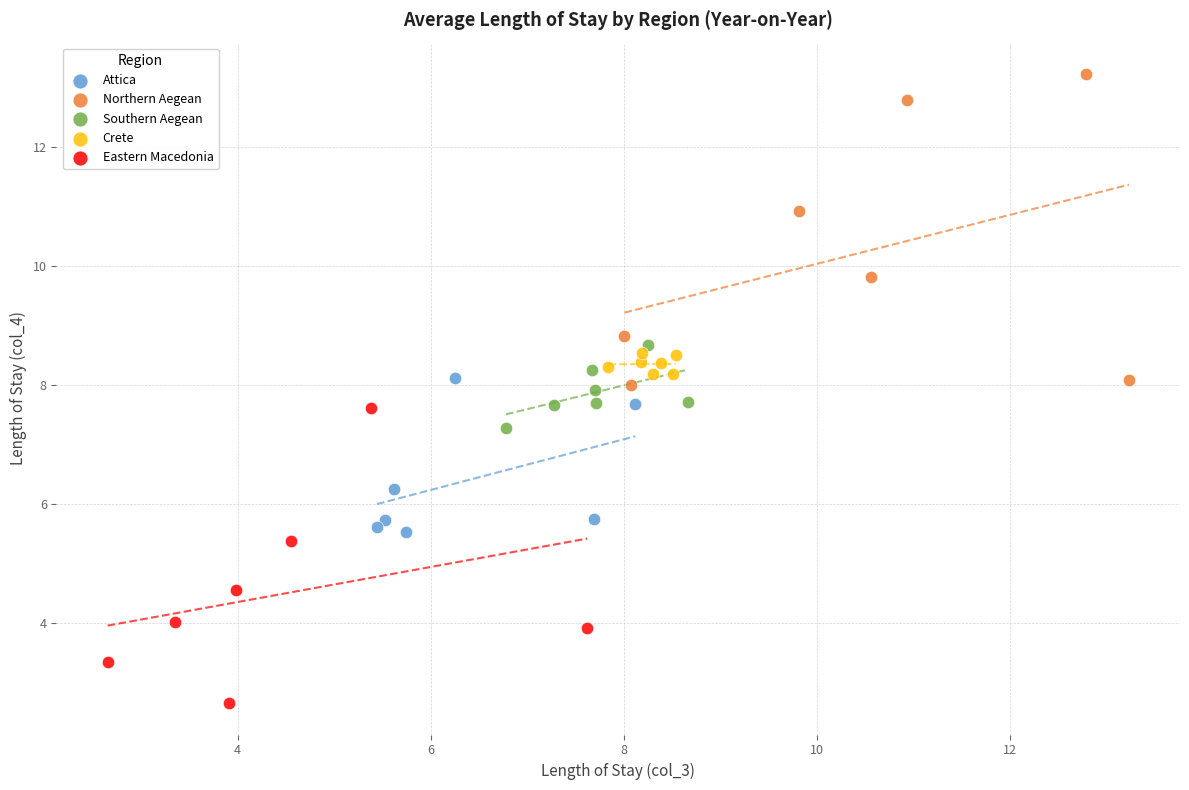

Which series reaches the minimum Y coordinate?

Eastern Macedonia